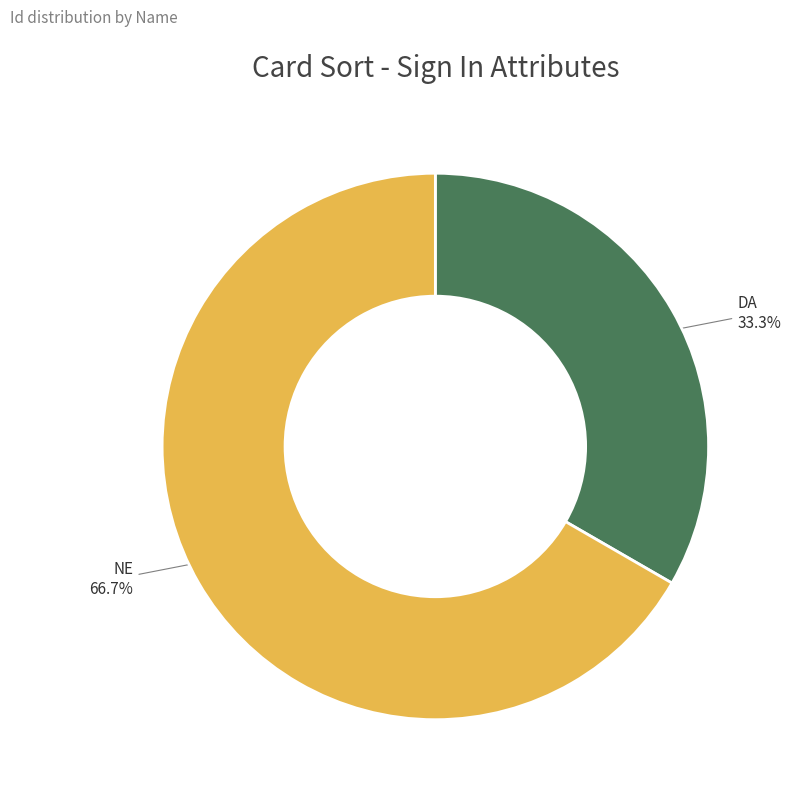

To the nearest percent, what percentage of the pie is DA?

33%